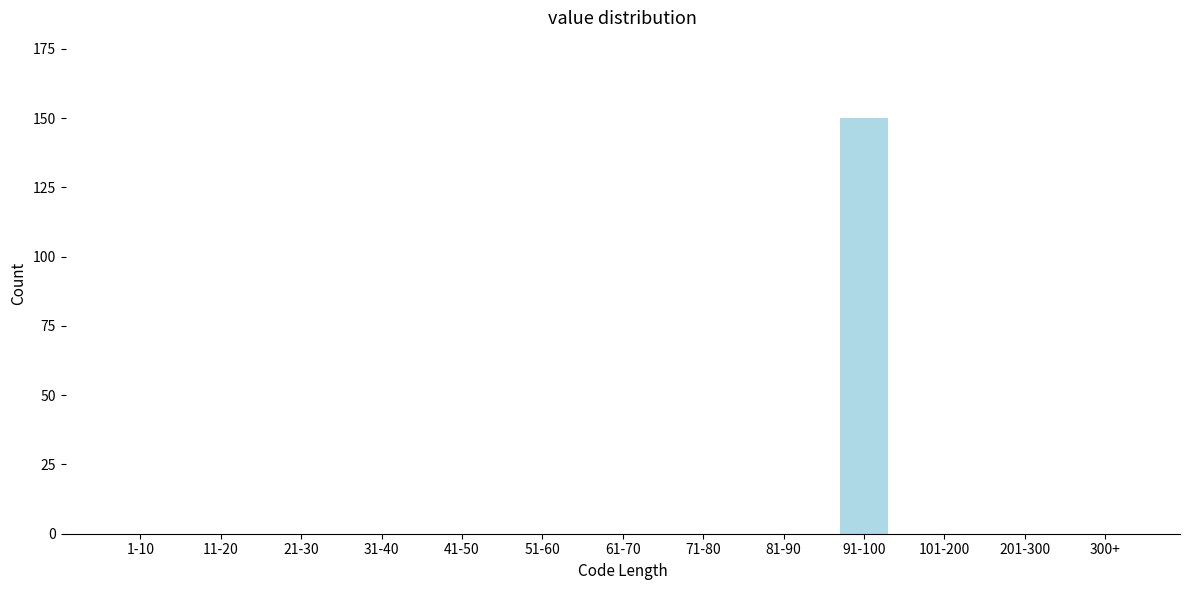

Reading left to right, list all the values displayed in this chart.

1-10=0	11-20=0	21-30=0	31-40=0	41-50=0	51-60=0	61-70=0	71-80=0	81-90=0	91-100=150	101-200=0	201-300=0	300+=0